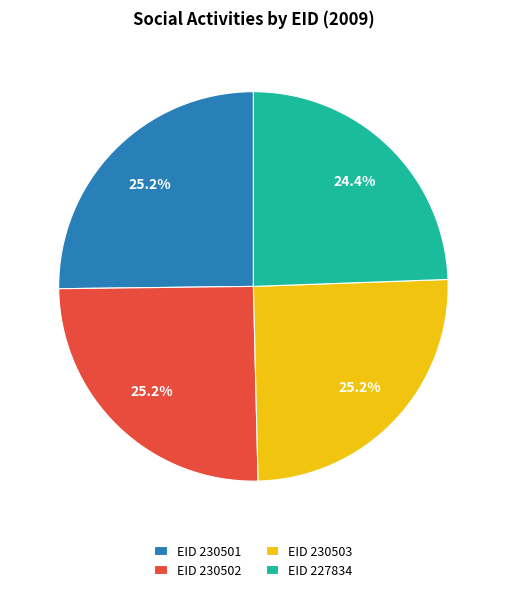

Which slice is the smallest?

EID 227834